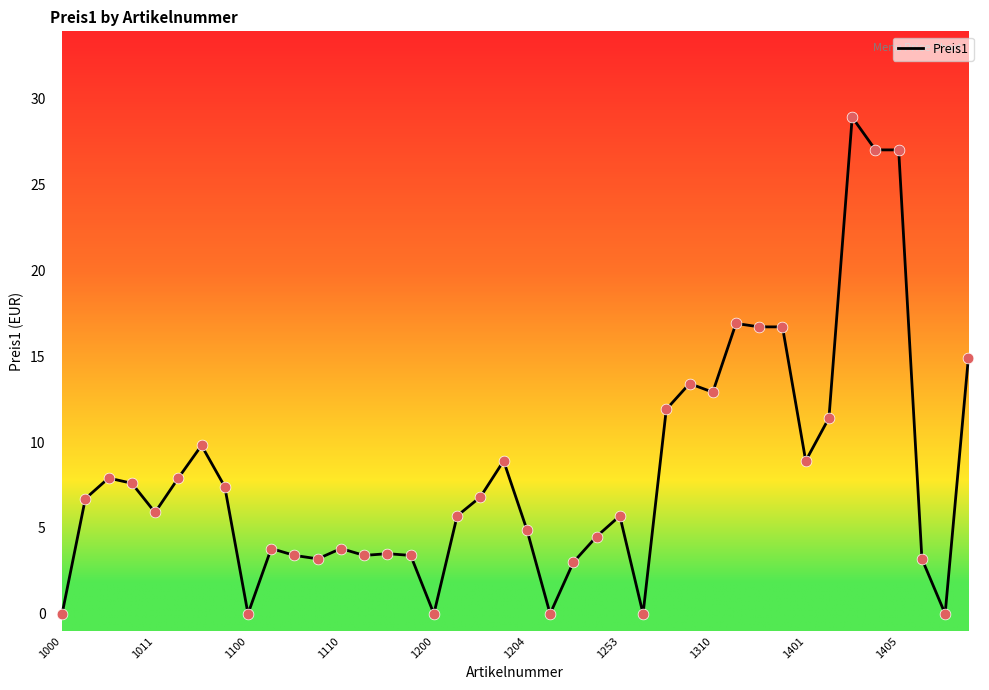

What is the maximum value shown in the chart?

28.9